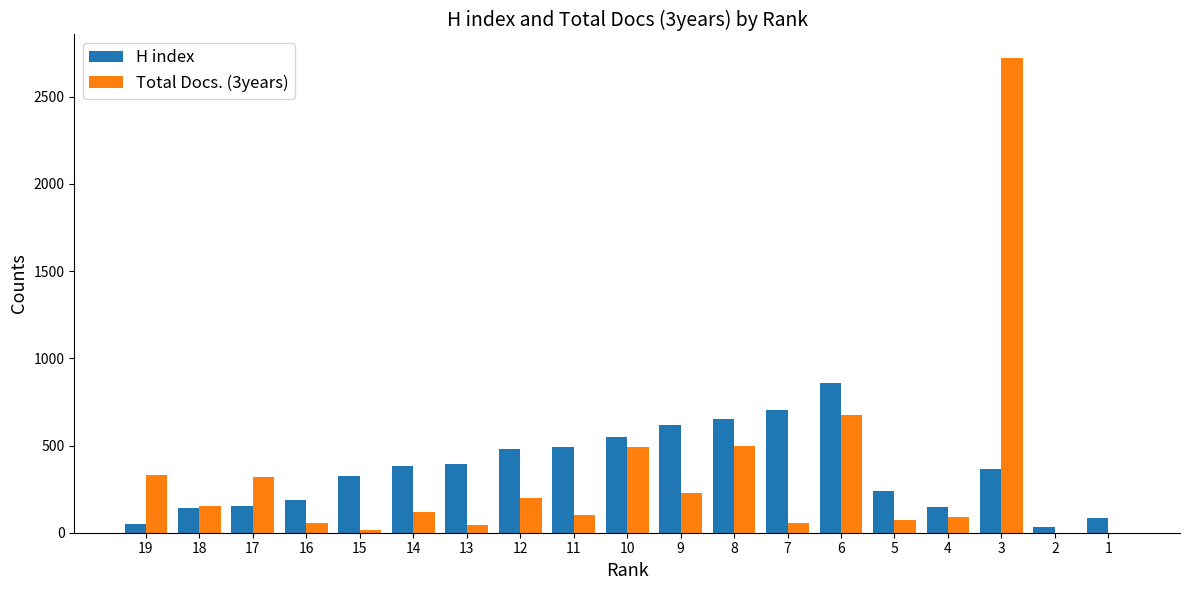

The value of H index at 16 is 186. True or false?

True